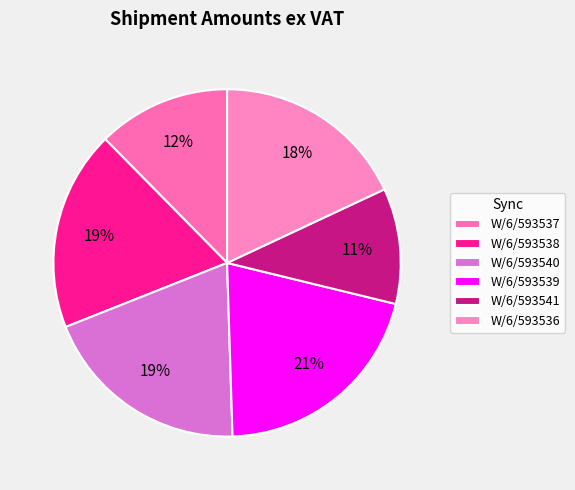

What is the change in value from W/6/593540 to W/6/593541?

-118.2